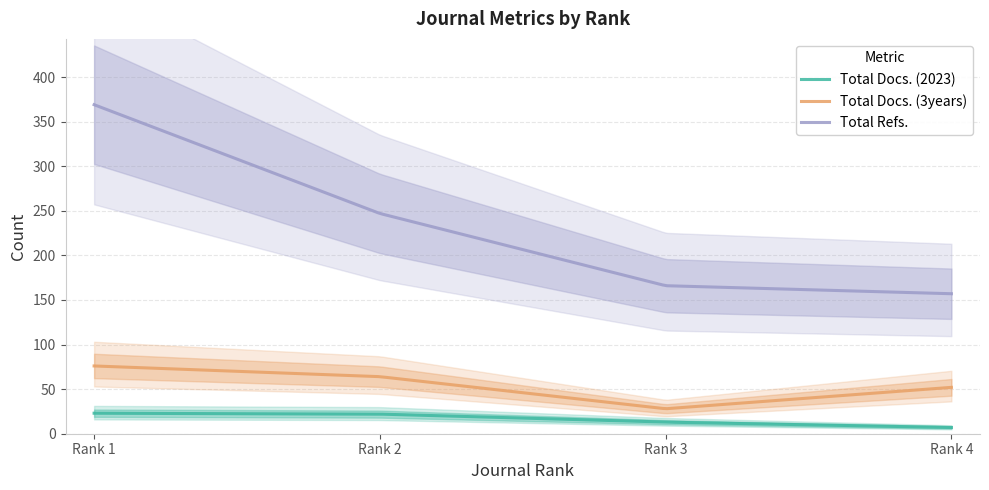

True or false: Total Docs. (2023) and Total Docs. (3years) cross at least once.

False